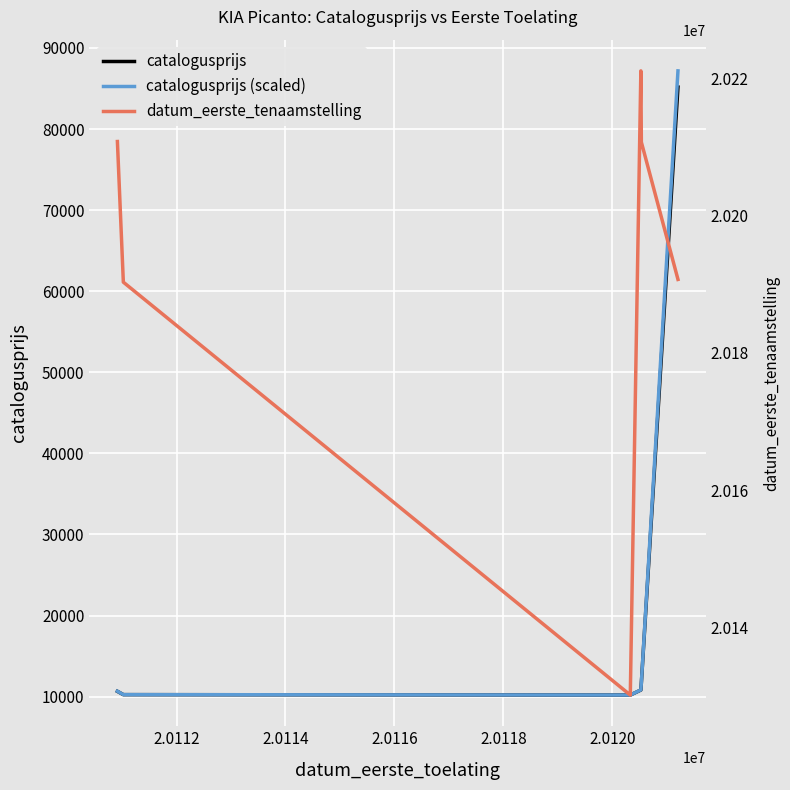

What are all the series names shown in the legend?

catalogusprijs, catalogusprijs (scaled), datum_eerste_tenaamstelling